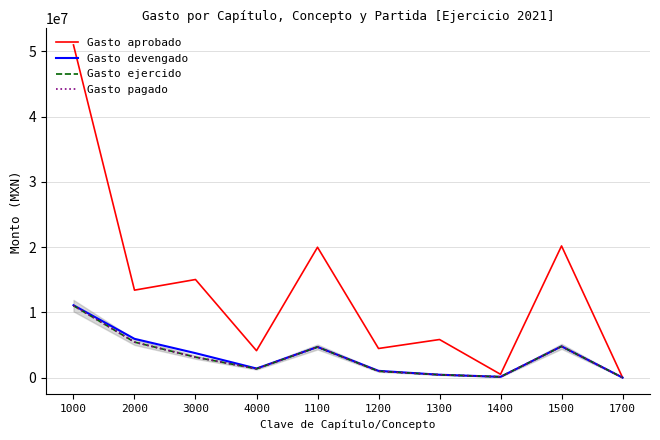

List the series in order of their peak value, lowest first.

Gasto ejercido, Gasto pagado, Gasto devengado, Gasto aprobado